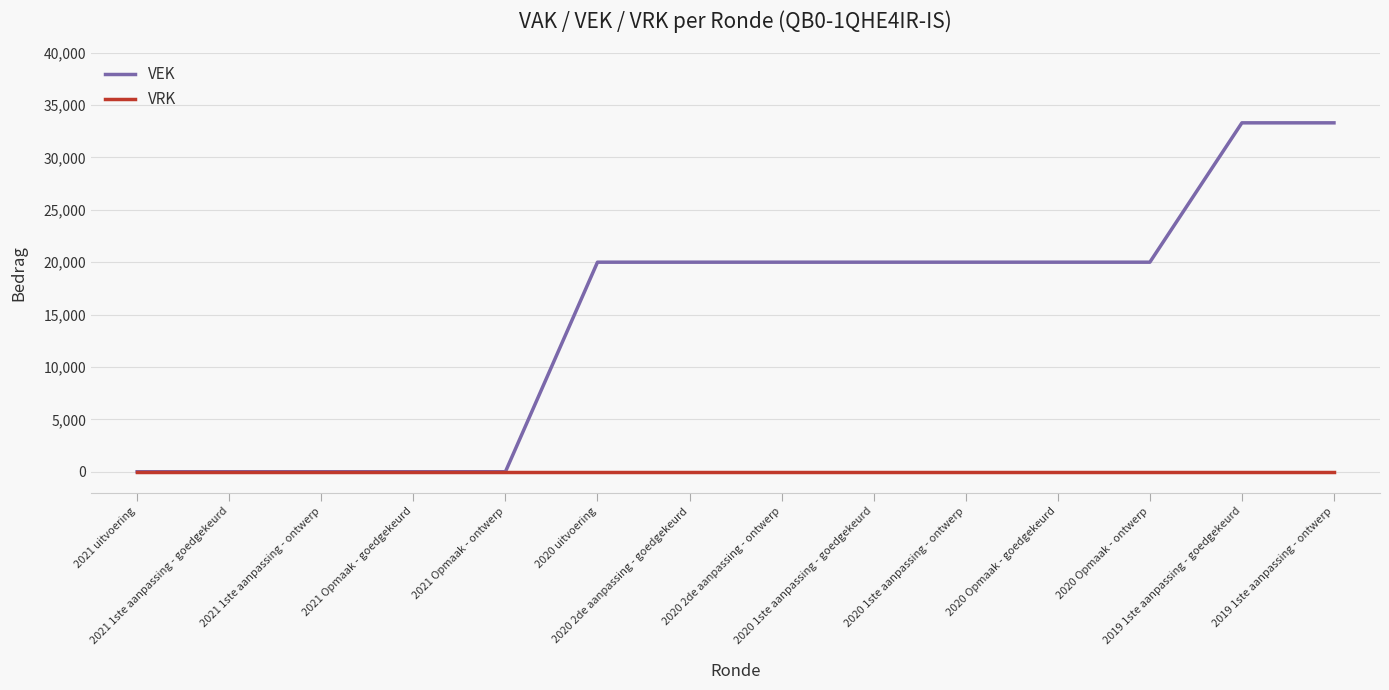

Which series has the widest spread of values?

VEK